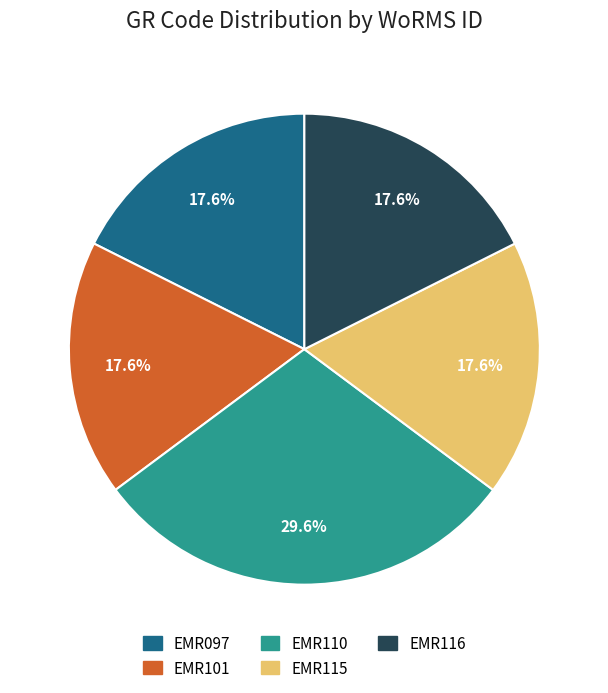

The EMR110 slice represents 30% of the pie. True or false?

True